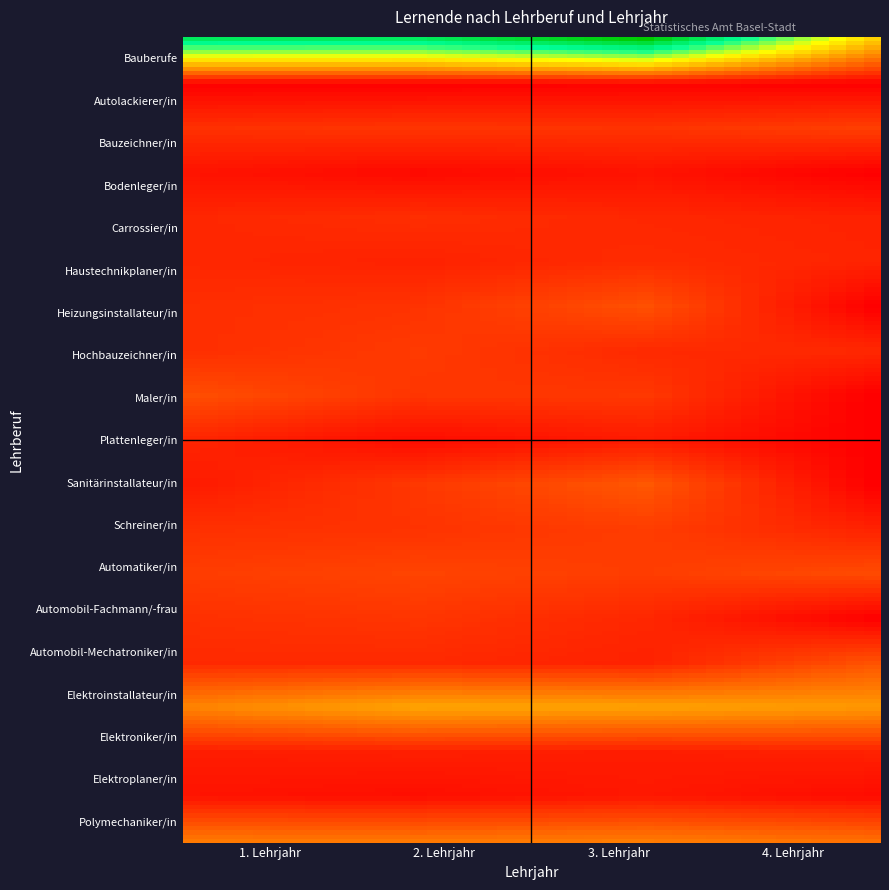

Reading left to right, what are all the values shown in this chart?

Bauberufe: 1. Lehrjahr=177	2. Lehrjahr=176	3. Lehrjahr=209	4. Lehrjahr=86
Autolackierer/in: 1. Lehrjahr=0	2. Lehrjahr=0	3. Lehrjahr=1	4. Lehrjahr=0
Bauzeichner/in: 1. Lehrjahr=20	2. Lehrjahr=22	3. Lehrjahr=21	4. Lehrjahr=26
Bodenleger/in: 1. Lehrjahr=8	2. Lehrjahr=4	3. Lehrjahr=8	4. Lehrjahr=0
Carrossier/in: 1. Lehrjahr=16	2. Lehrjahr=19	3. Lehrjahr=16	4. Lehrjahr=14
Haustechnikplaner/in: 1. Lehrjahr=16	2. Lehrjahr=14	3. Lehrjahr=18	4. Lehrjahr=15
Heizungsinstallateur/in: 1. Lehrjahr=19	2. Lehrjahr=21	3. Lehrjahr=33	4. Lehrjahr=0
Hochbauzeichner/in: 1. Lehrjahr=19	2. Lehrjahr=24	3. Lehrjahr=17	4. Lehrjahr=17
Maler/in: 1. Lehrjahr=32	2. Lehrjahr=22	3. Lehrjahr=23	4. Lehrjahr=0
Plattenleger/in: 1. Lehrjahr=15	2. Lehrjahr=5	3. Lehrjahr=11	4. Lehrjahr=0
Sanitärinstallateur/in: 1. Lehrjahr=11	2. Lehrjahr=23	3. Lehrjahr=36	4. Lehrjahr=0
Schreiner/in: 1. Lehrjahr=20	2. Lehrjahr=21	3. Lehrjahr=25	4. Lehrjahr=14
Automatiker/in: 1. Lehrjahr=25	2. Lehrjahr=28	3. Lehrjahr=25	4. Lehrjahr=31
Automobil-Fachmann/-frau: 1. Lehrjahr=20	2. Lehrjahr=22	3. Lehrjahr=16	4. Lehrjahr=0
Automobil-Mechatroniker/in: 1. Lehrjahr=17	2. Lehrjahr=17	3. Lehrjahr=14	4. Lehrjahr=34
Elektroinstallateur/in: 1. Lehrjahr=55	2. Lehrjahr=68	3. Lehrjahr=67	4. Lehrjahr=63
Elektroniker/in: 1. Lehrjahr=12	2. Lehrjahr=13	3. Lehrjahr=12	4. Lehrjahr=14
Elektroplaner/in: 1. Lehrjahr=8	2. Lehrjahr=6	3. Lehrjahr=10	4. Lehrjahr=5
Polymechaniker/in: 1. Lehrjahr=50	2. Lehrjahr=49	3. Lehrjahr=51	4. Lehrjahr=46